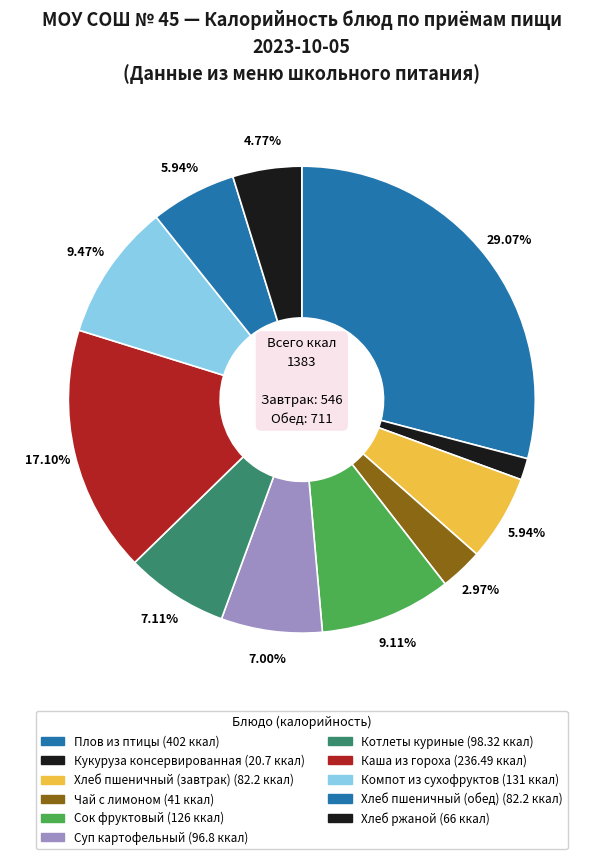

To the nearest percent, what is the average slice percentage?

9%